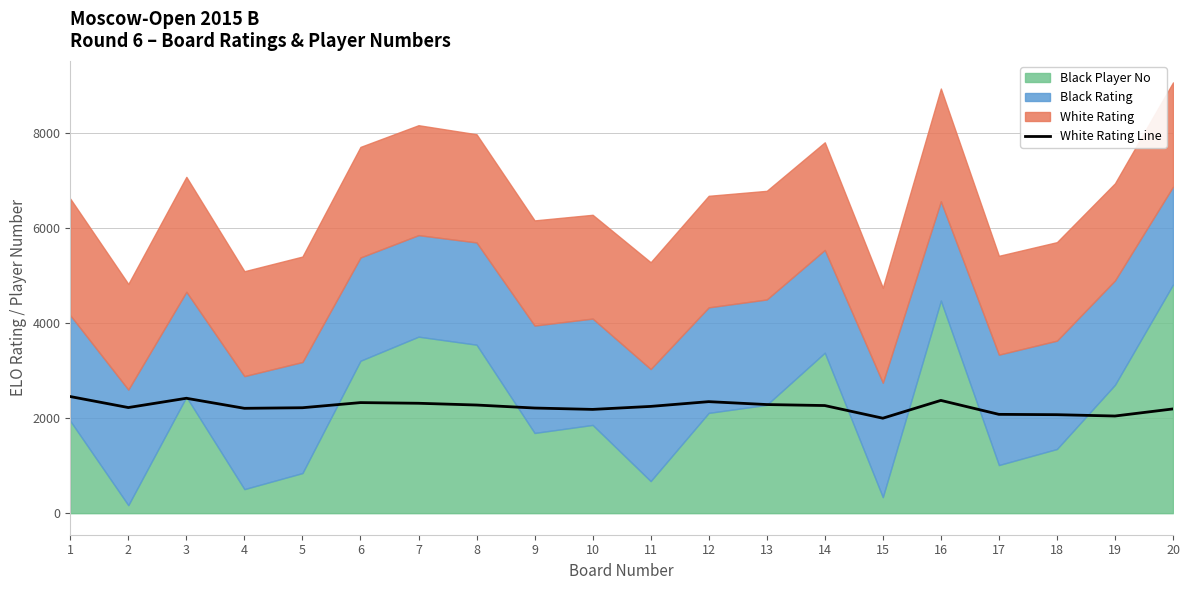

Where does the data first go above 2244?

1